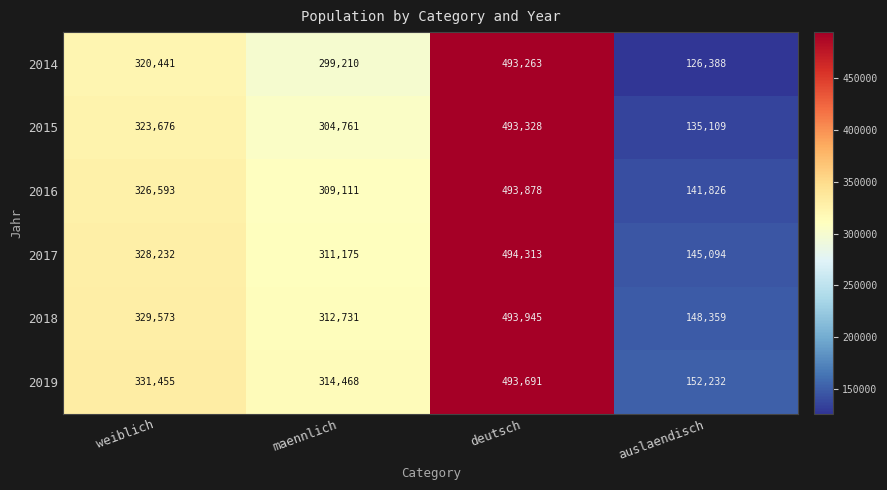

What is the greatest value displayed?

494313